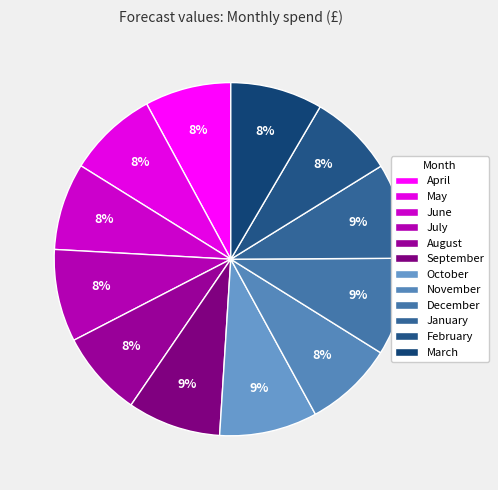

How many segments does this pie chart have?

12